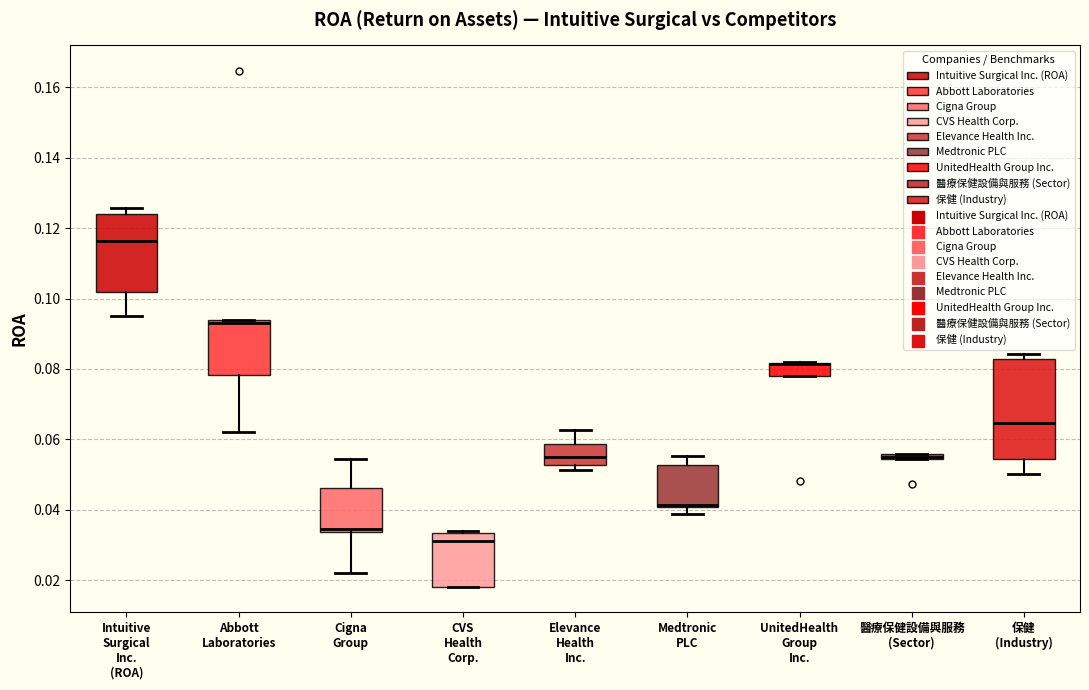

Which box is the tallest, from its lower edge to its upper edge?

保健 (Industry)